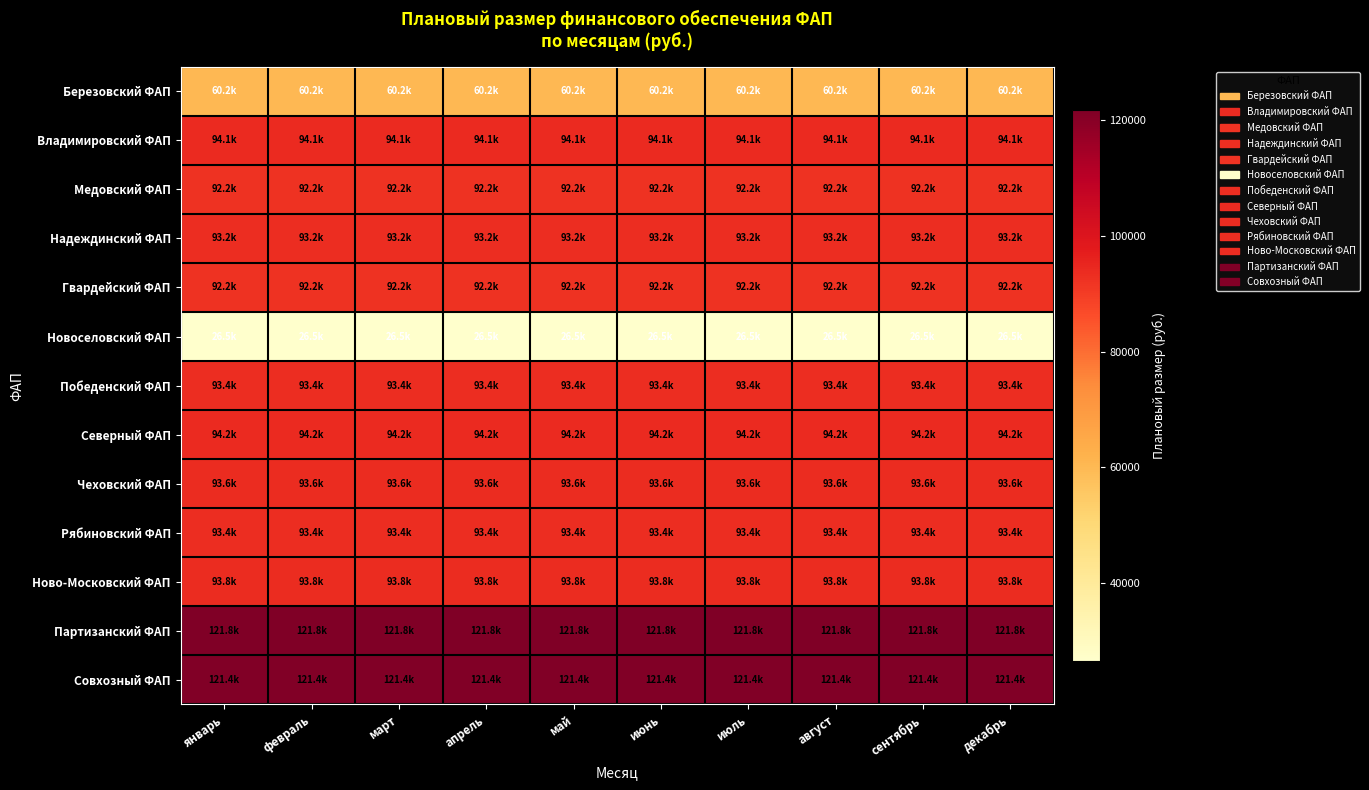

Reading left to right, extract all data points from this chart.

Березовский ФАП: январь=60189.6	февраль=60189.6	март=60189.6	апрель=60189.6	май=60189.6	июнь=60189.6	июль=60189.6	август=60189.6	сентябрь=60189.6	декабрь=60189.6
Владимировский ФАП: январь=94086.8	февраль=94086.8	март=94086.8	апрель=94086.8	май=94086.8	июнь=94086.8	июль=94086.8	август=94086.8	сентябрь=94086.8	декабрь=94086.8
Медовский ФАП: январь=92156.3	февраль=92156.3	март=92156.3	апрель=92156.3	май=92156.3	июнь=92156.3	июль=92156.3	август=92156.3	сентябрь=92156.3	декабрь=92156.3
Надеждинский ФАП: январь=93179.2	февраль=93179.2	март=93179.2	апрель=93179.2	май=93179.2	июнь=93179.2	июль=93179.2	август=93179.2	сентябрь=93179.2	декабрь=93179.2
Гвардейский ФАП: январь=92156.3	февраль=92156.3	март=92156.3	апрель=92156.3	май=92156.3	июнь=92156.3	июль=92156.3	август=92156.3	сентябрь=92156.3	декабрь=92156.3
Новоселовский ФАП: январь=26465.2	февраль=26465.2	март=26465.2	апрель=26465.2	май=26465.2	июнь=26465.2	июль=26465.2	август=26465.2	сентябрь=26465.2	декабрь=26465.2
Победенский ФАП: январь=93395.3	февраль=93395.3	март=93395.3	апрель=93395.3	май=93395.3	июнь=93395.3	июль=93395.3	август=93395.3	сентябрь=93395.3	декабрь=93395.3
Северный ФАП: январь=94245.3	февраль=94245.3	март=94245.3	апрель=94245.3	май=94245.3	июнь=94245.3	июль=94245.3	август=94245.3	сентябрь=94245.3	декабрь=94245.2
Чеховский ФАП: январь=93568.1	февраль=93568.1	март=93568.1	апрель=93568.1	май=93568.1	июнь=93568.1	июль=93568.1	август=93568.1	сентябрь=93568.1	декабрь=93568.2
Рябиновский ФАП: январь=93395.3	февраль=93395.3	март=93395.3	апрель=93395.3	май=93395.3	июнь=93395.3	июль=93395.3	август=93395.3	сентябрь=93395.3	декабрь=93395.3
Ново-Московский ФАП: январь=93769.9	февраль=93769.9	март=93769.9	апрель=93769.9	май=93769.9	июнь=93769.9	июль=93769.9	август=93769.9	сентябрь=93769.9	декабрь=93769.8
Партизанский ФАП: январь=121848.6	февраль=121848.6	март=121848.6	апрель=121848.6	май=121848.6	июнь=121848.6	июль=121848.6	август=121848.6	сентябрь=121848.6	декабрь=121848.6
Совхозный ФАП: январь=121416.4	февраль=121416.4	март=121416.4	апрель=121416.4	май=121416.4	июнь=121416.4	июль=121416.4	август=121416.4	сентябрь=121416.4	декабрь=121416.4